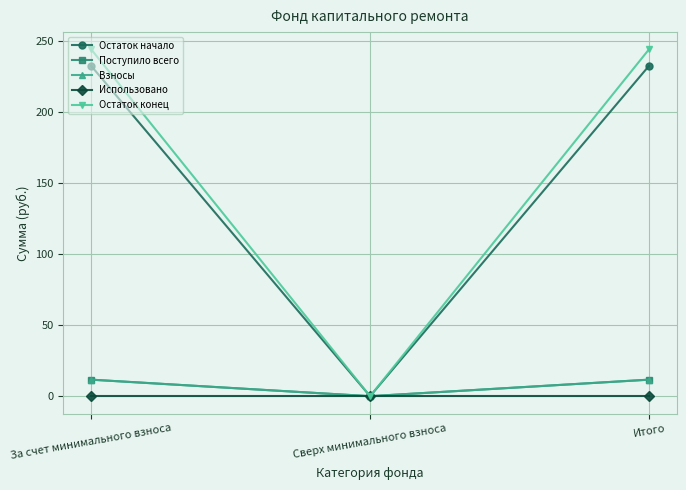

Between За счет минимального взноса and Итого, which series saw the biggest shift?

Остаток начало